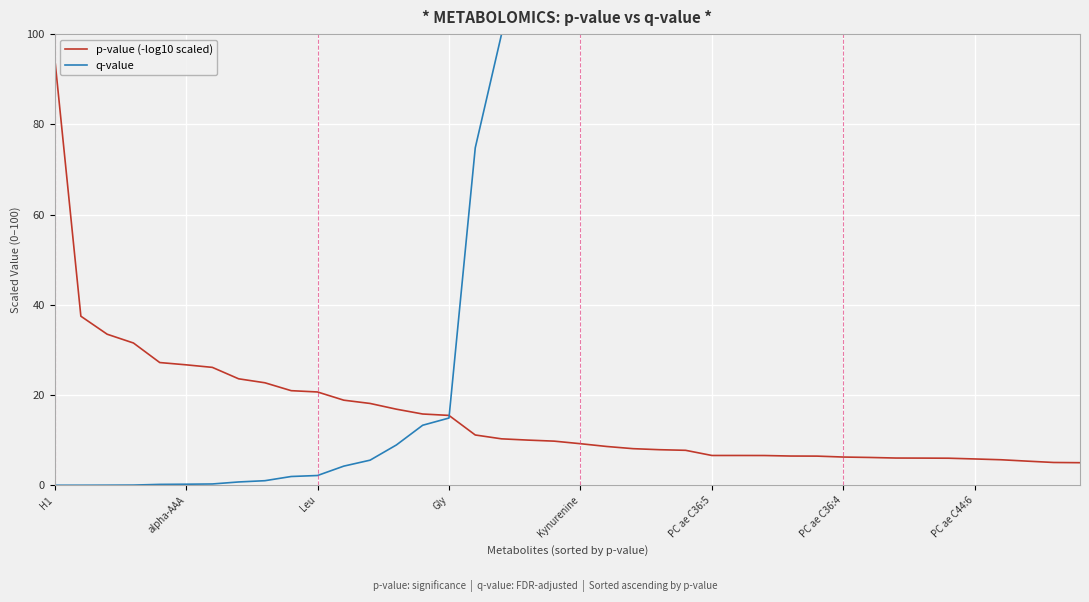

How many times do p-value (-log10 scaled) and q-value cross each other?

1